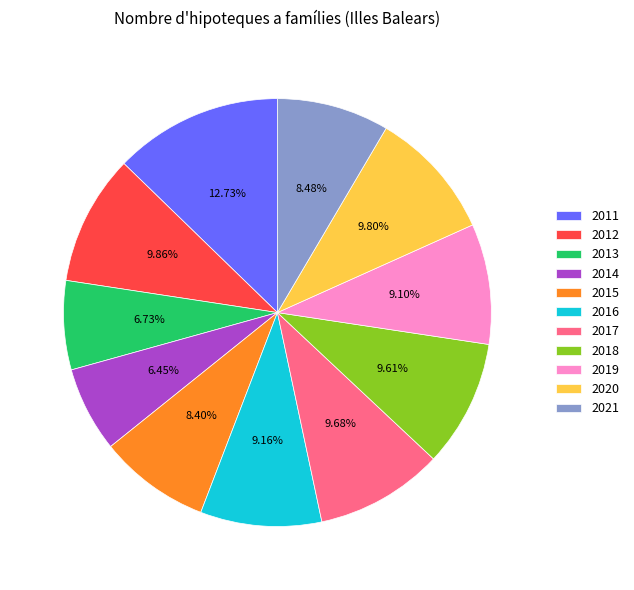

What percentage is NOT represented by 2019?

90.9%